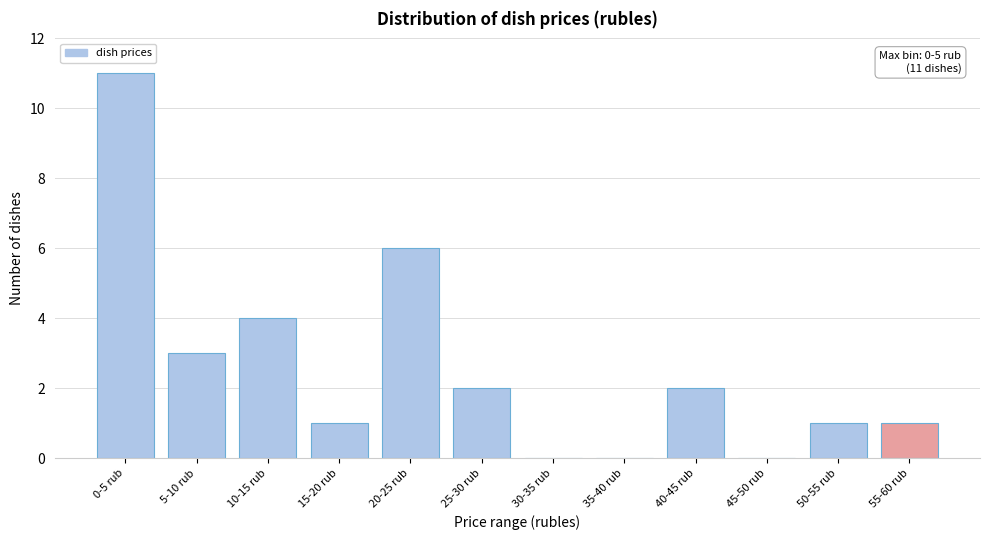

Reading right to left, list all the values displayed in this chart.

55-60 rub=1	50-55 rub=1	45-50 rub=0	40-45 rub=2	35-40 rub=0	30-35 rub=0	25-30 rub=2	20-25 rub=6	15-20 rub=1	10-15 rub=4	5-10 rub=3	0-5 rub=11